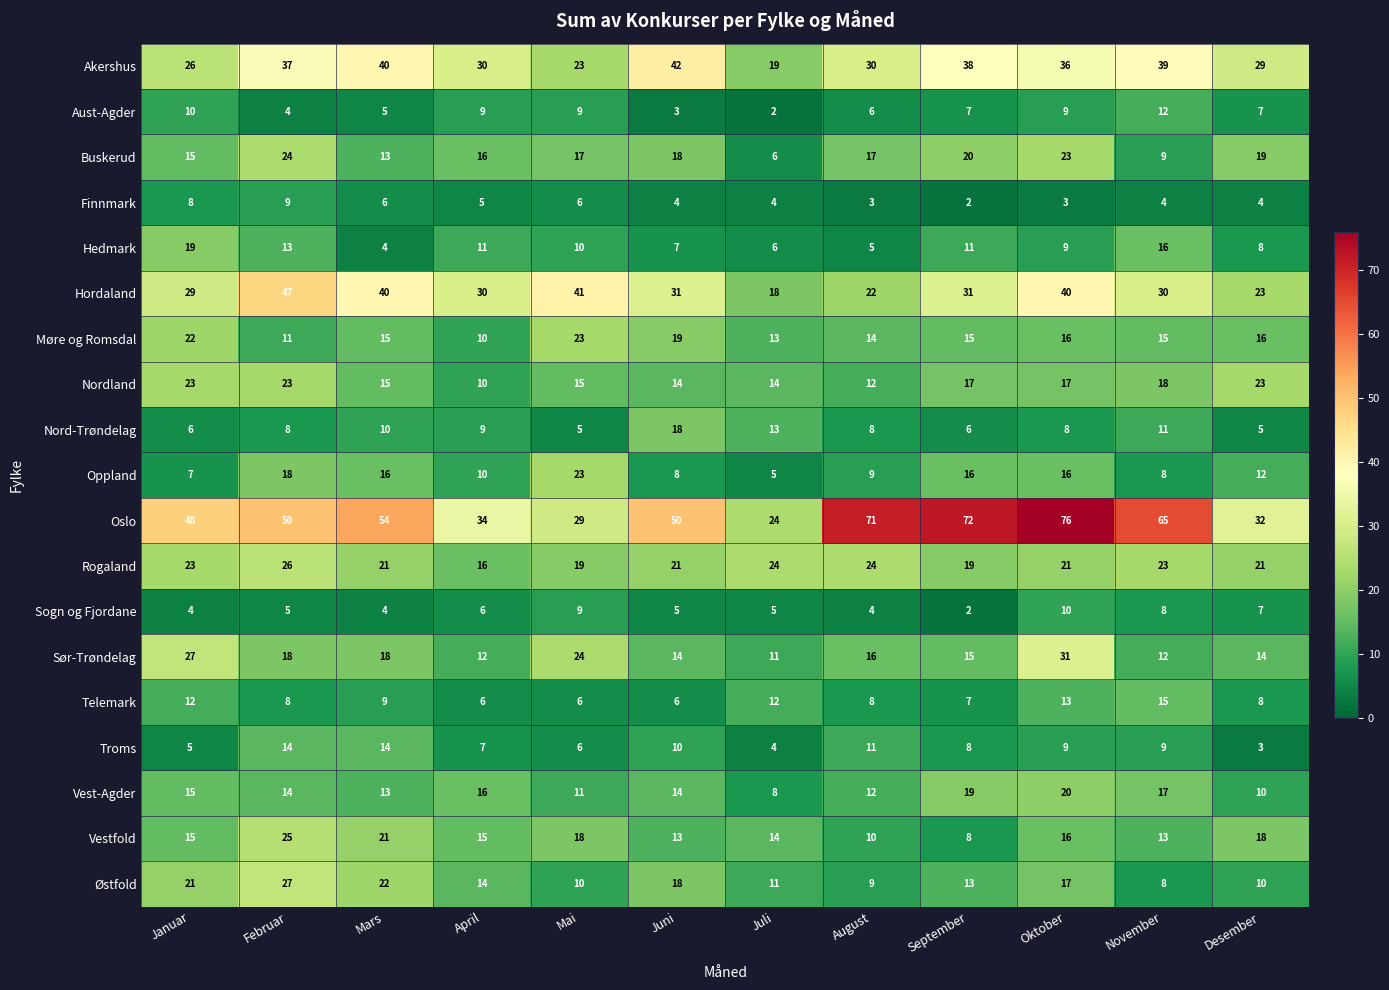

How many categories are shown in the chart?

12